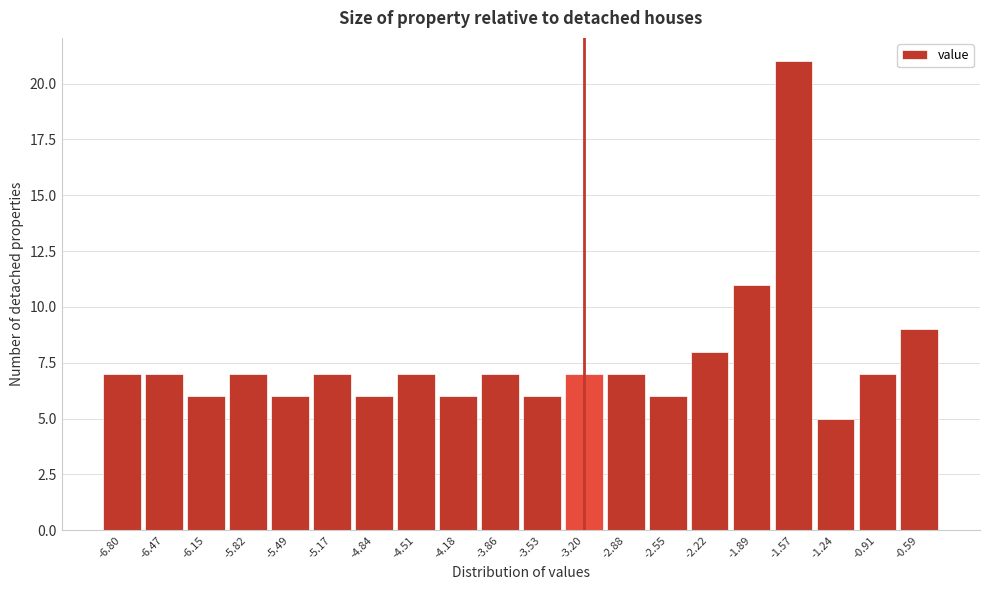

Reading right to left, what are all the values shown in this chart?

9	7	5	21	11	8	6	7	7	6	7	6	7	6	7	6	7	6	7	7